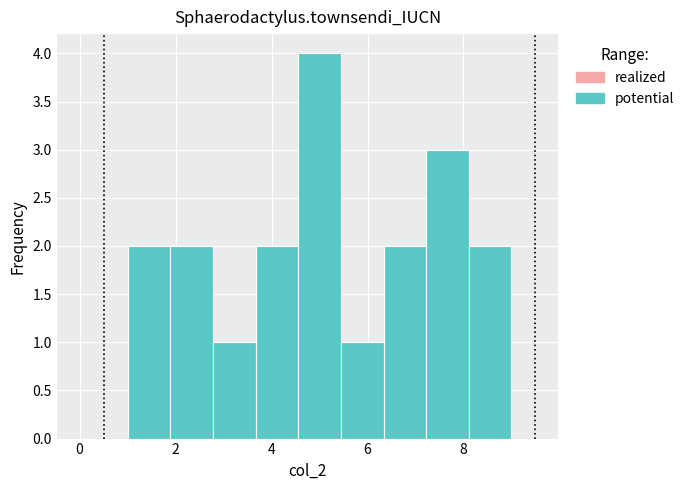

Which range on the x-axis has the tallest bar?

4.6 to 5.4